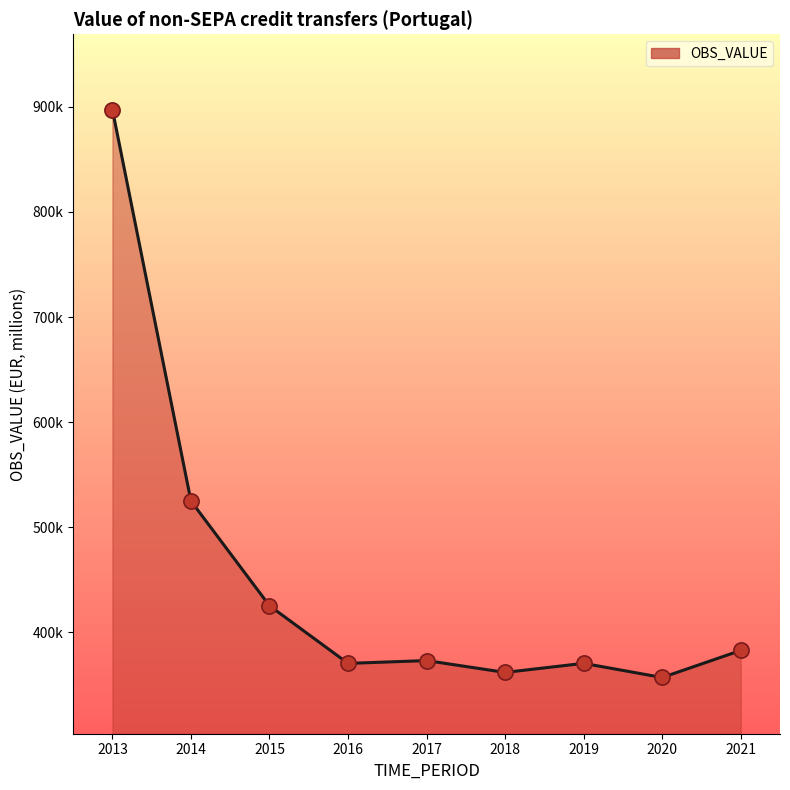

Approximately how many times larger is the value at 2018 compared to 2016?

1.0